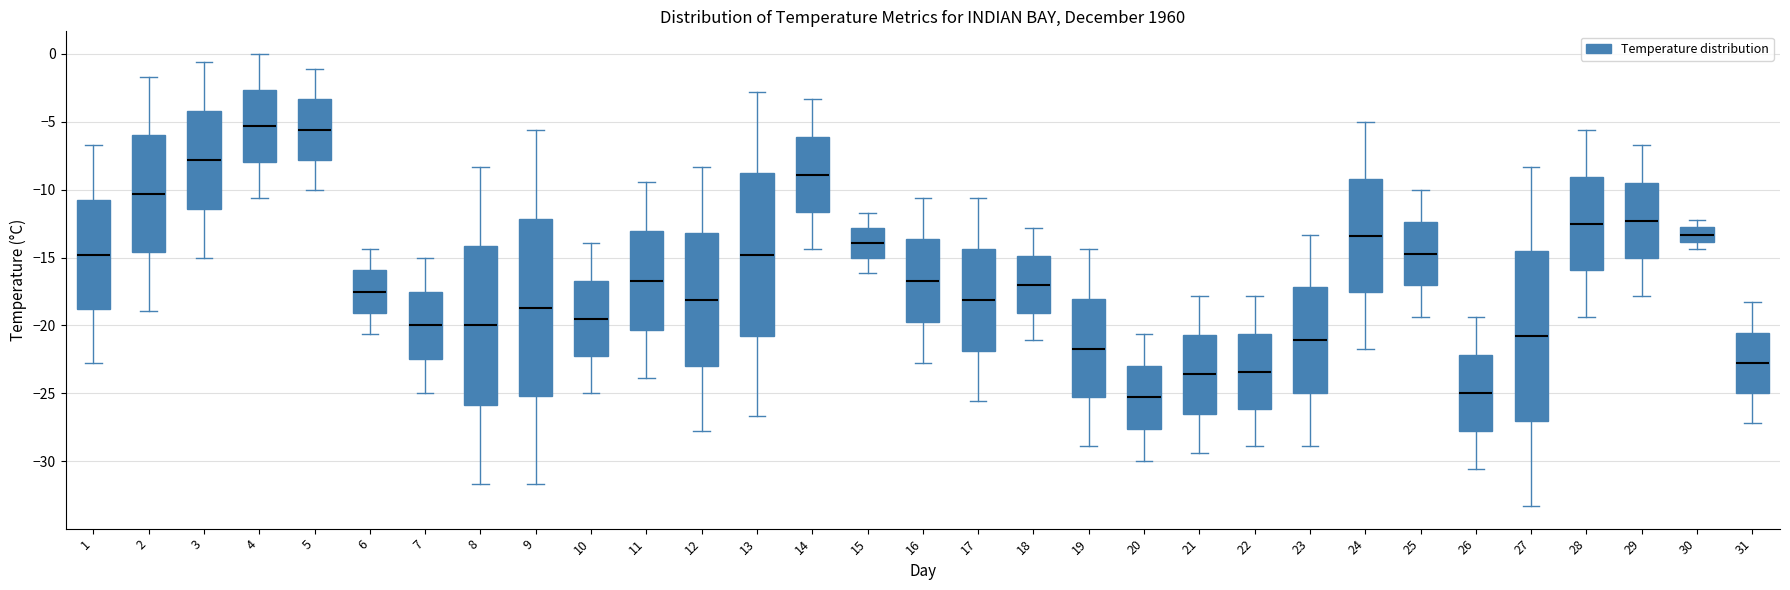

Reading left to right, transcribe this box plot: for each box, give where its median line is, the range the box spans, and where its two whiskers end, as read against the y-axis. The values are not printed on the chart, so give them approximately, as read against the axis.

1: median -15.0, box -19.0 to -10.5, whiskers -23.0 to -6.5
2: median -10.5, box -14.5 to -6.0, whiskers -19.0 to -1.5
3: median -8.0, box -11.5 to -4.0, whiskers -15.0 to -0.5
4: median -5.5, box -8.0 to -2.5, whiskers -10.5 to 0.0
5: median -5.5, box -8.0 to -3.5, whiskers -10.0 to -1.0
6: median -17.5, box -19.0 to -16.0, whiskers -20.5 to -14.5
7: median -20.0, box -22.5 to -17.5, whiskers -25.0 to -15.0
8: median -20.0, box -26.0 to -14.0, whiskers -31.5 to -8.5
9: median -18.5, box -25.0 to -12.0, whiskers -31.5 to -5.5
10: median -19.5, box -22.0 to -16.5, whiskers -25.0 to -14.0
11: median -16.5, box -20.5 to -13.0, whiskers -24.0 to -9.5
12: median -18.0, box -23.0 to -13.0, whiskers -28.0 to -8.5
13: median -15.0, box -20.5 to -9.0, whiskers -26.5 to -3.0
14: median -9.0, box -11.5 to -6.0, whiskers -14.5 to -3.5
15: median -14.0, box -15.0 to -13.0, whiskers -16.0 to -11.5
16: median -16.5, box -19.5 to -13.5, whiskers -23.0 to -10.5
17: median -18.0, box -22.0 to -14.5, whiskers -25.5 to -10.5
18: median -17.0, box -19.0 to -15.0, whiskers -21.0 to -13.0
19: median -21.5, box -25.5 to -18.0, whiskers -29.0 to -14.5
20: median -25.5, box -27.5 to -23.0, whiskers -30.0 to -20.5
21: median -23.5, box -26.5 to -20.5, whiskers -29.5 to -18.0
22: median -23.5, box -26.0 to -20.5, whiskers -29.0 to -18.0
23: median -21.0, box -25.0 to -17.0, whiskers -29.0 to -13.5
24: median -13.5, box -17.5 to -9.0, whiskers -21.5 to -5.0
25: median -14.5, box -17.0 to -12.5, whiskers -19.5 to -10.0
26: median -25.0, box -28.0 to -22.0, whiskers -30.5 to -19.5
27: median -21.0, box -27.0 to -14.5, whiskers -33.5 to -8.5
28: median -12.5, box -16.0 to -9.0, whiskers -19.5 to -5.5
29: median -12.5, box -15.0 to -9.5, whiskers -18.0 to -6.5
30: median -13.5, box -14.0 to -12.5, whiskers -14.5 to -12.0
31: median -23.0, box -25.0 to -20.5, whiskers -27.0 to -18.5